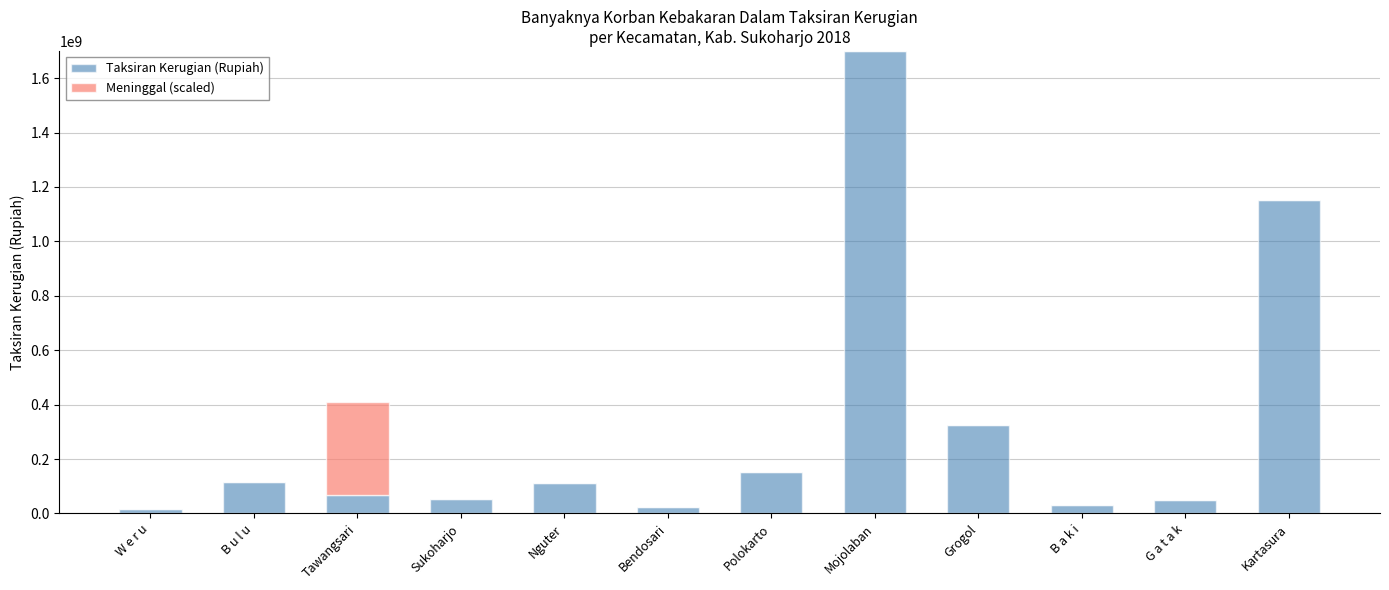

What is the difference between the Taksiran Kerugian (Rupiah) values at Polokarto and B a k i?

119350000